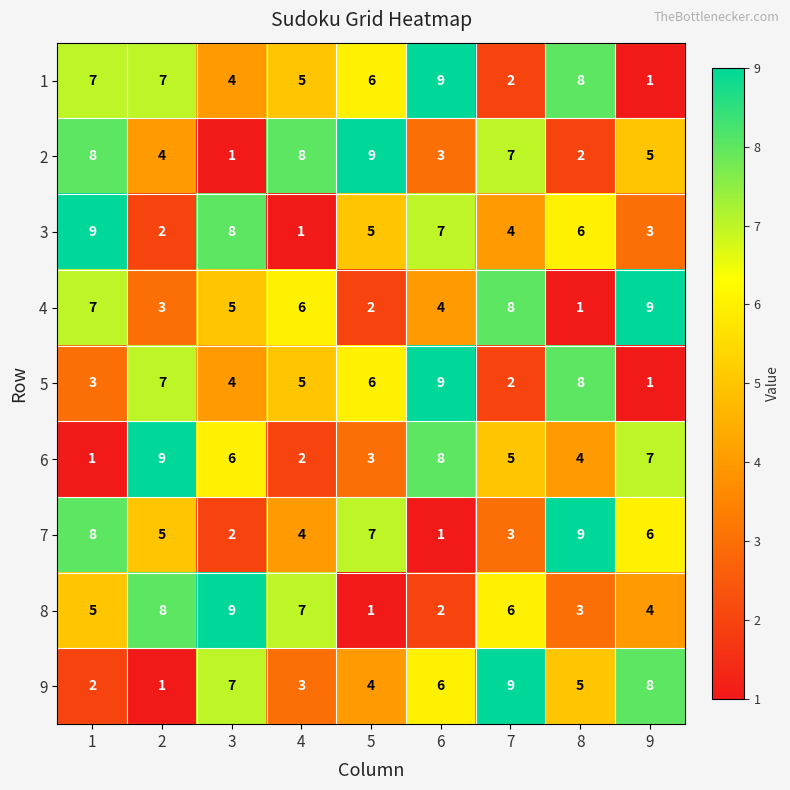

The 7 series shows 1 at 3. True or false?

False